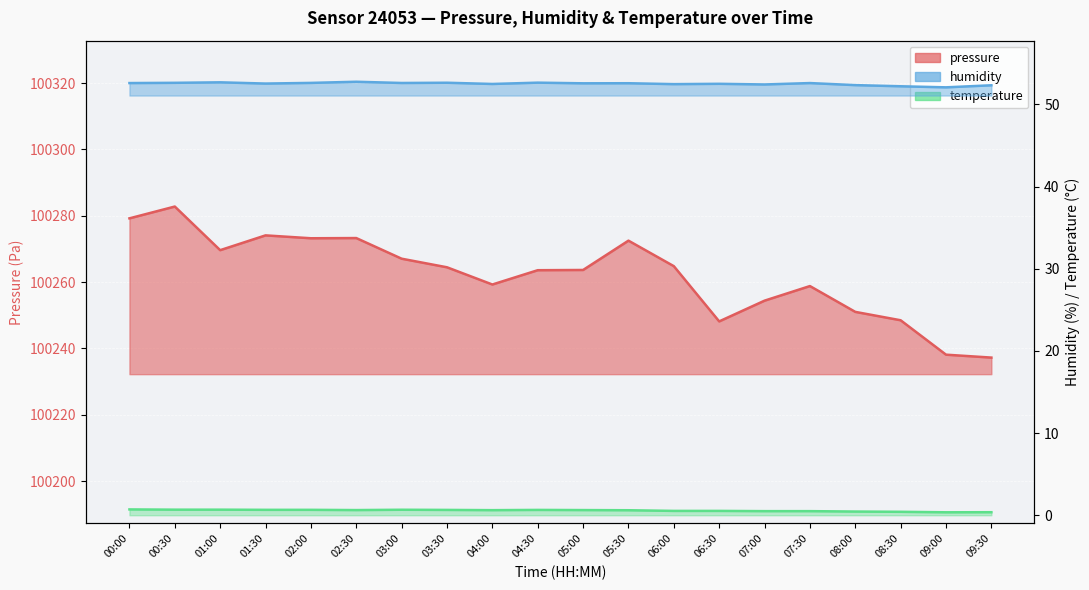

True or false: temperature and humidity intersect in this chart.

False